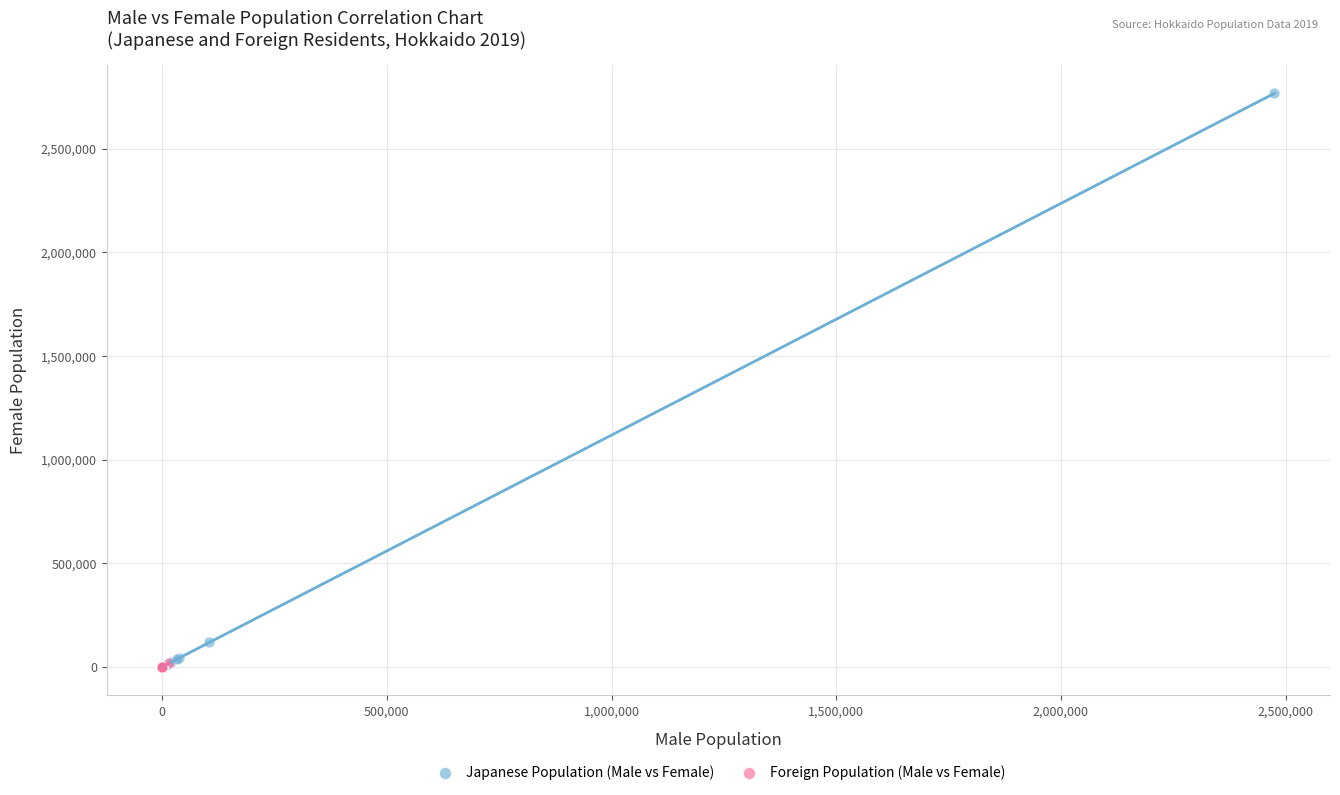

Which series reaches the maximum Y coordinate?

Japanese Population (Male vs Female)